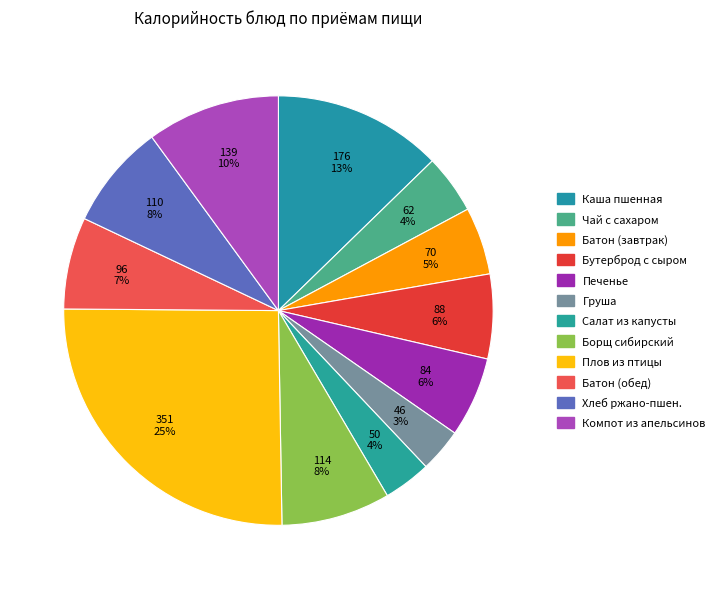

Count the number of slices in the pie.

12